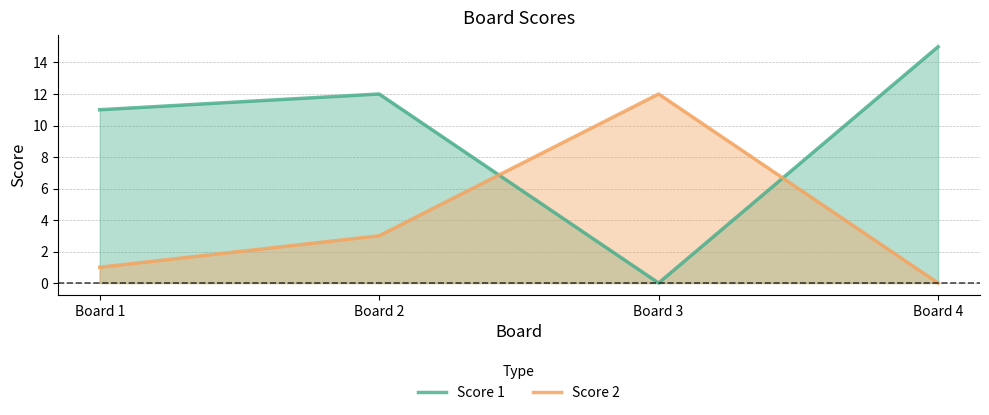

What is the average value of the Score 1 series?

10